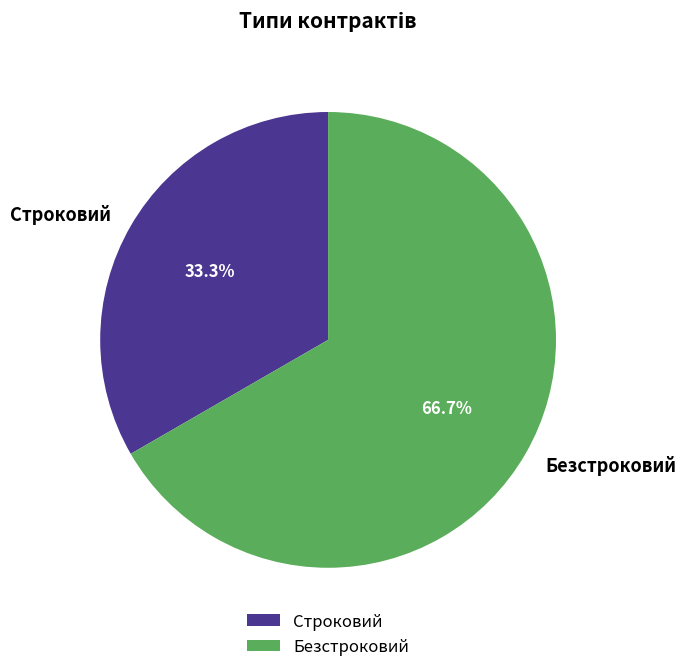

Does Строковий represent more than half of the total?

No